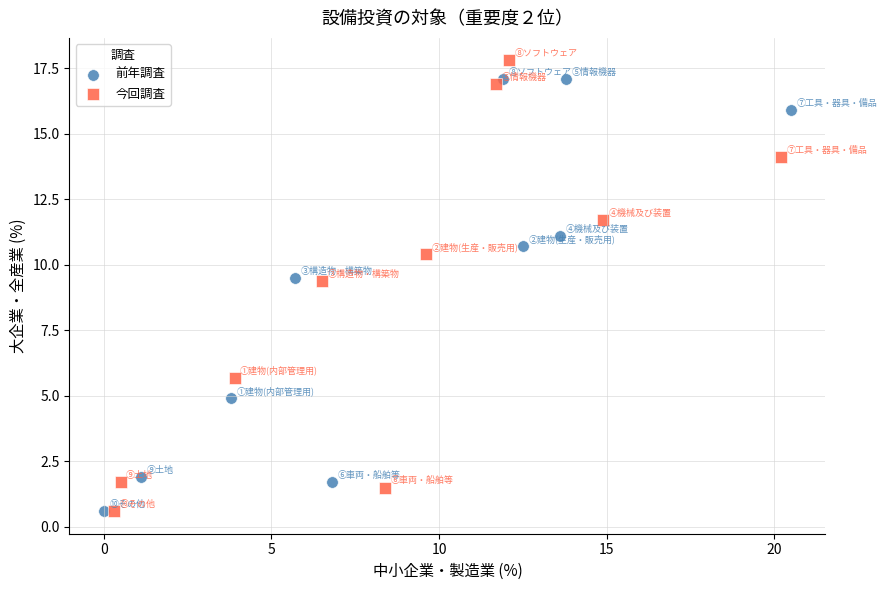

Which series has the widest spread of Y values?

今回調査